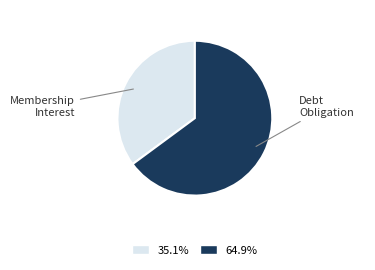

Is there a majority slice in this chart?

Yes